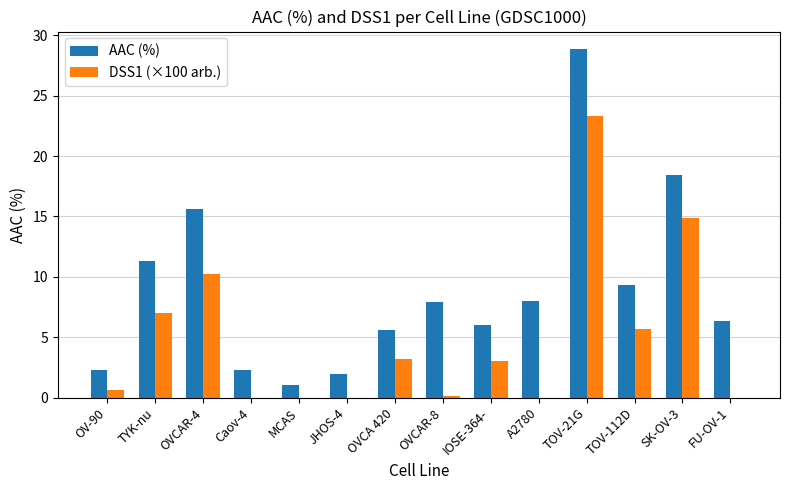

Is it true that AAC (%) equals 4.5 at OVCAR-8?

False